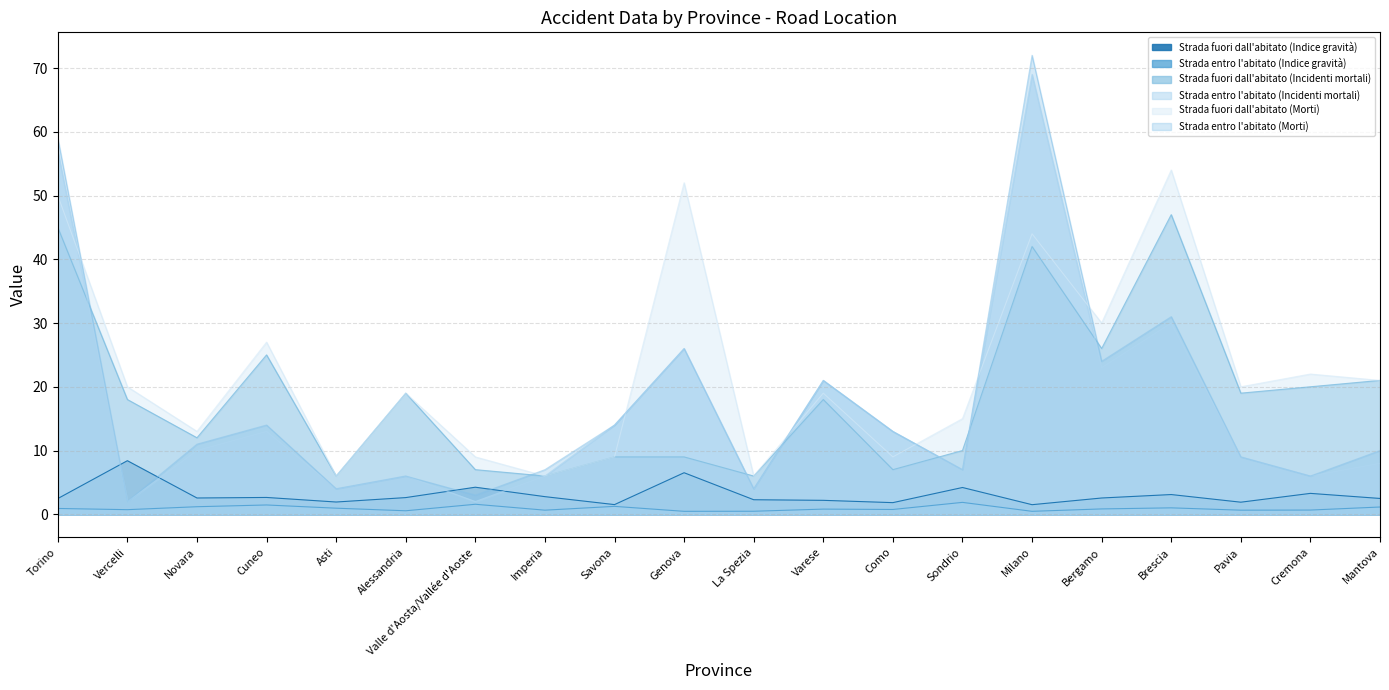

What is the value of the Strada entro l'abitato (Incidenti mortali) point at the 17th from the left?

30.0